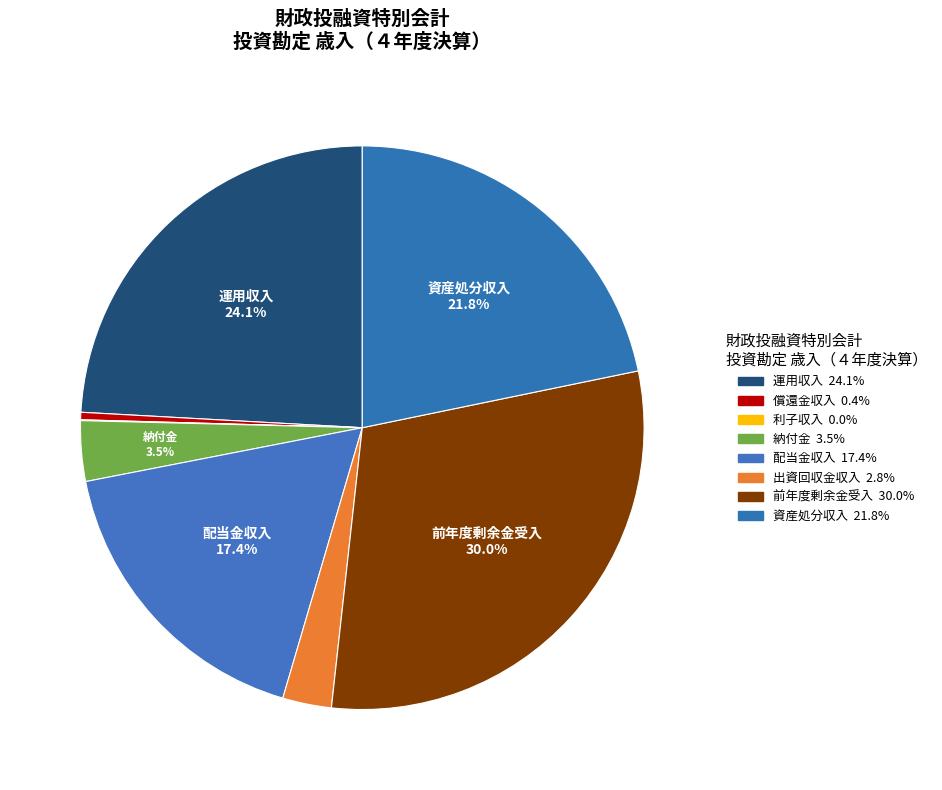

To the nearest percent, what is the difference between the largest and smallest slice percentages?

30%